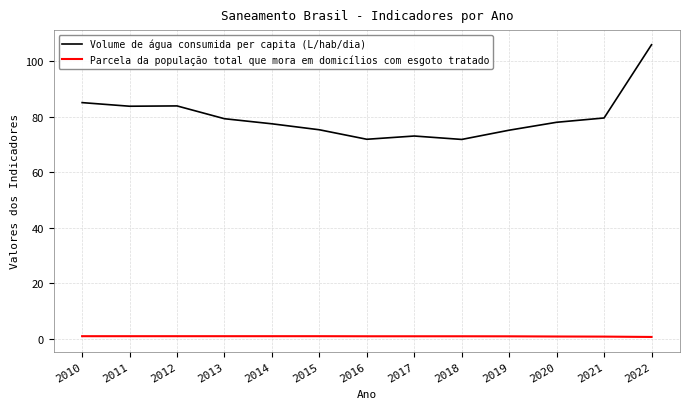

At which category does the chart reach its peak across all series?

2022